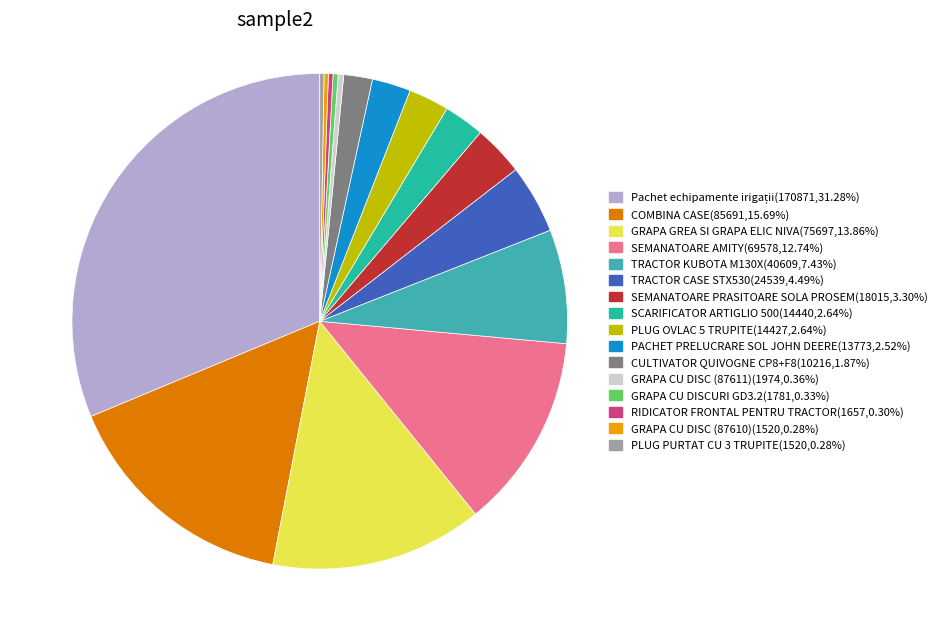

True or false: PLUG PURTAT CU 3 TRUPITE accounts for 0% of the total.

True